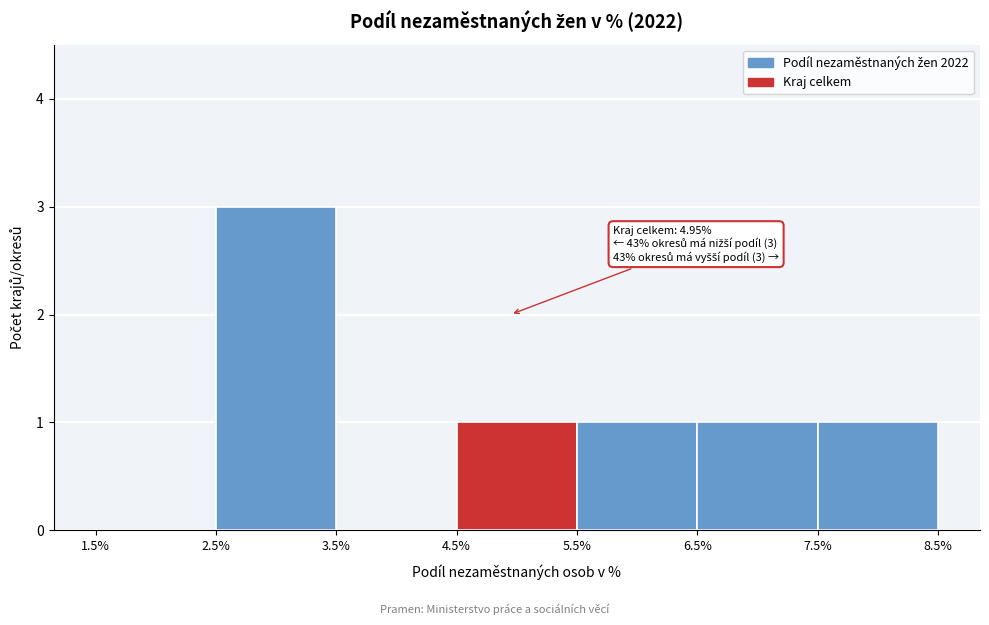

Which range on the x-axis has the tallest bar?

2.5% to 3.5%